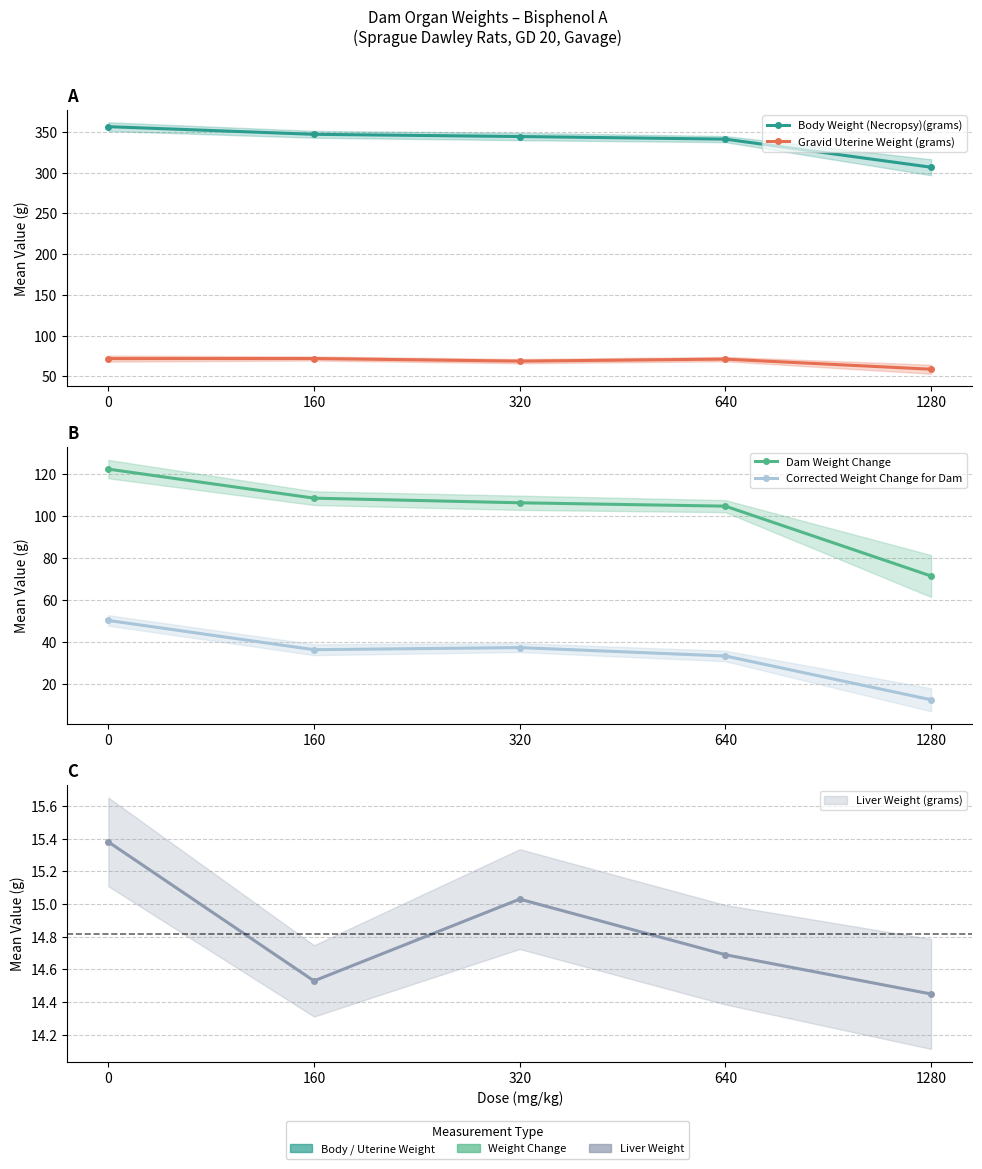

What is the average value of the Body Weight (Necropsy)(grams) series?

339.2